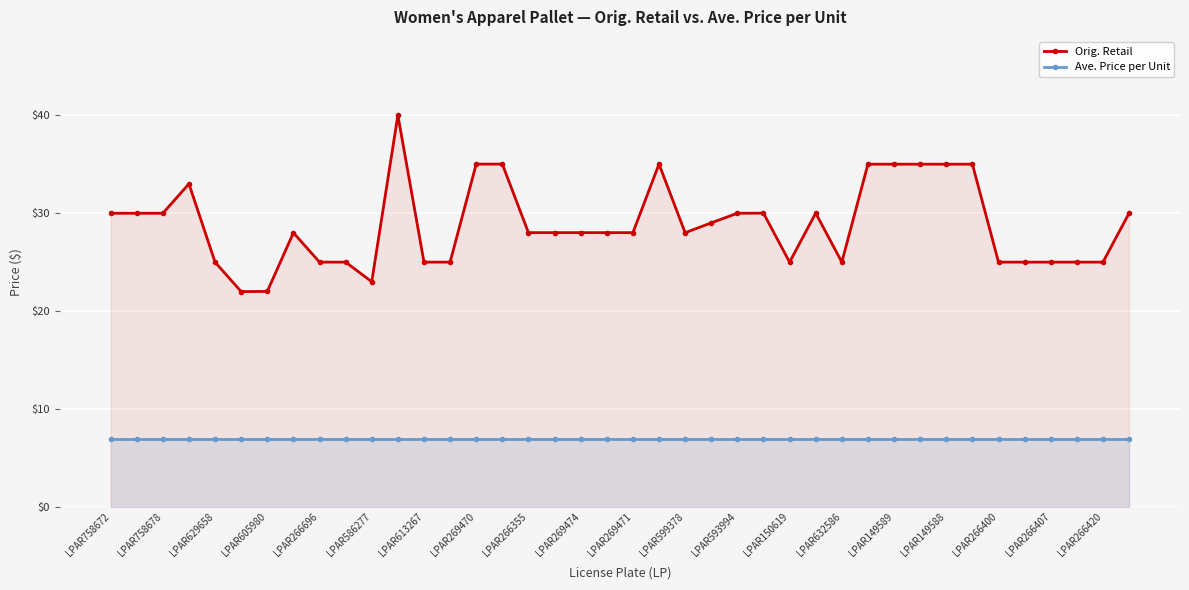

What is the maximum value shown in the chart?

40.0